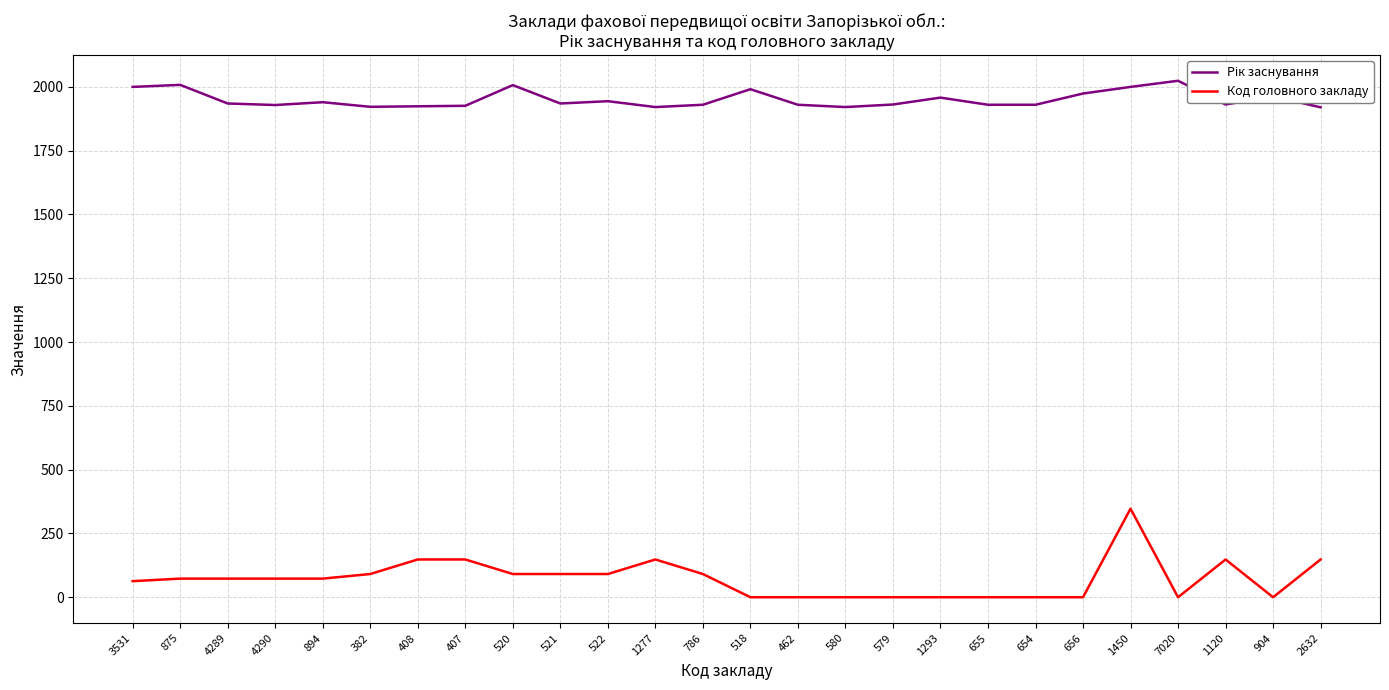

What is the difference between the Код головного закладу values at 654 and 1450?

347